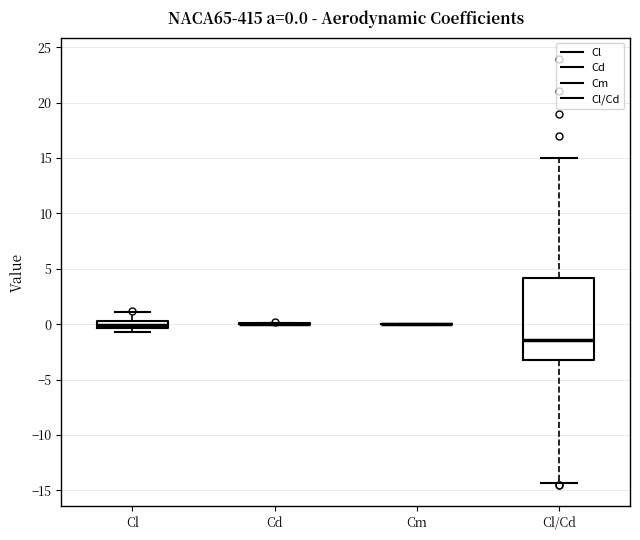

Comparing the boxes themselves (not the whiskers), which one is the tallest?

Cl/Cd